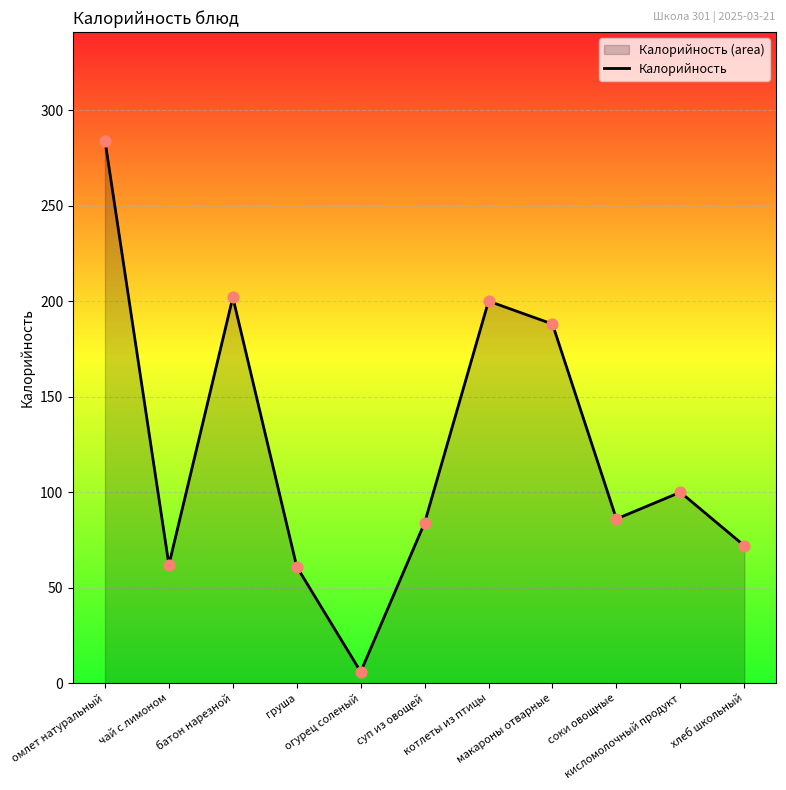

Approximately how many times larger is the value at соки овощные compared to котлеты из птицы?

0.4